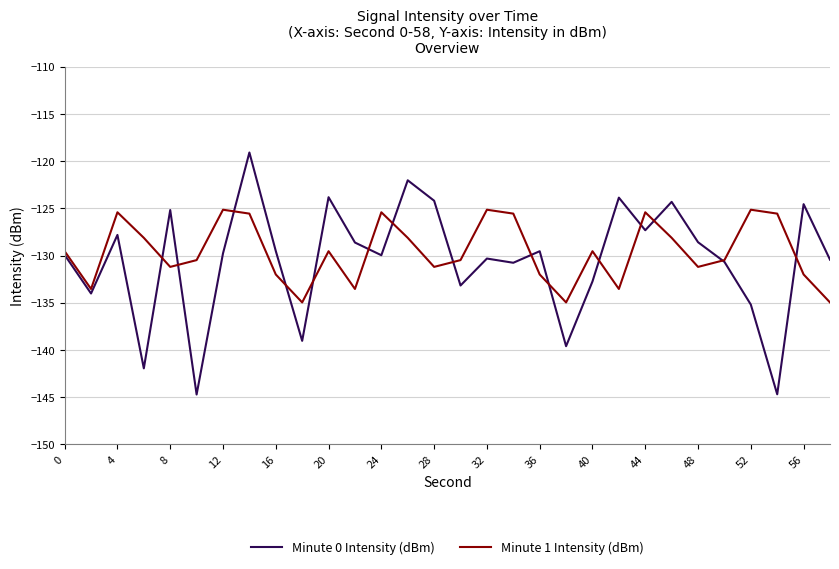

List the series in order of their peak value, lowest first.

Minute 1 Intensity (dBm), Minute 0 Intensity (dBm)